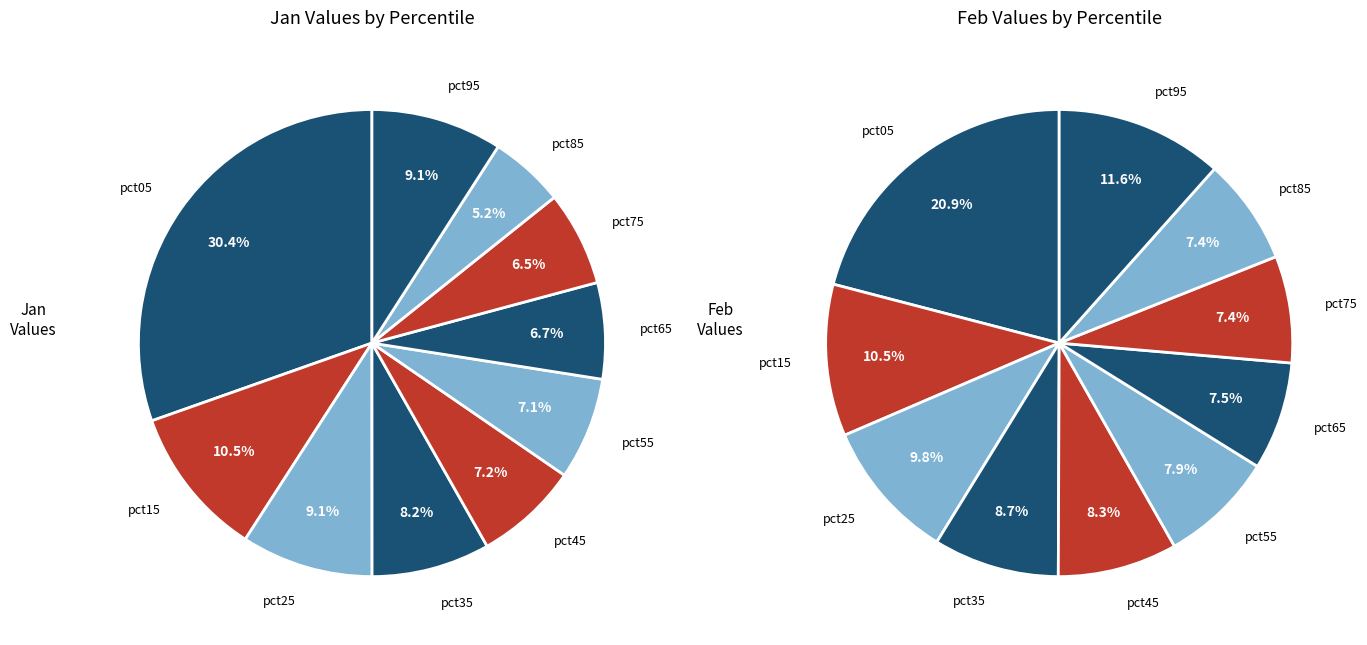

How many slices are in this pie chart?

10